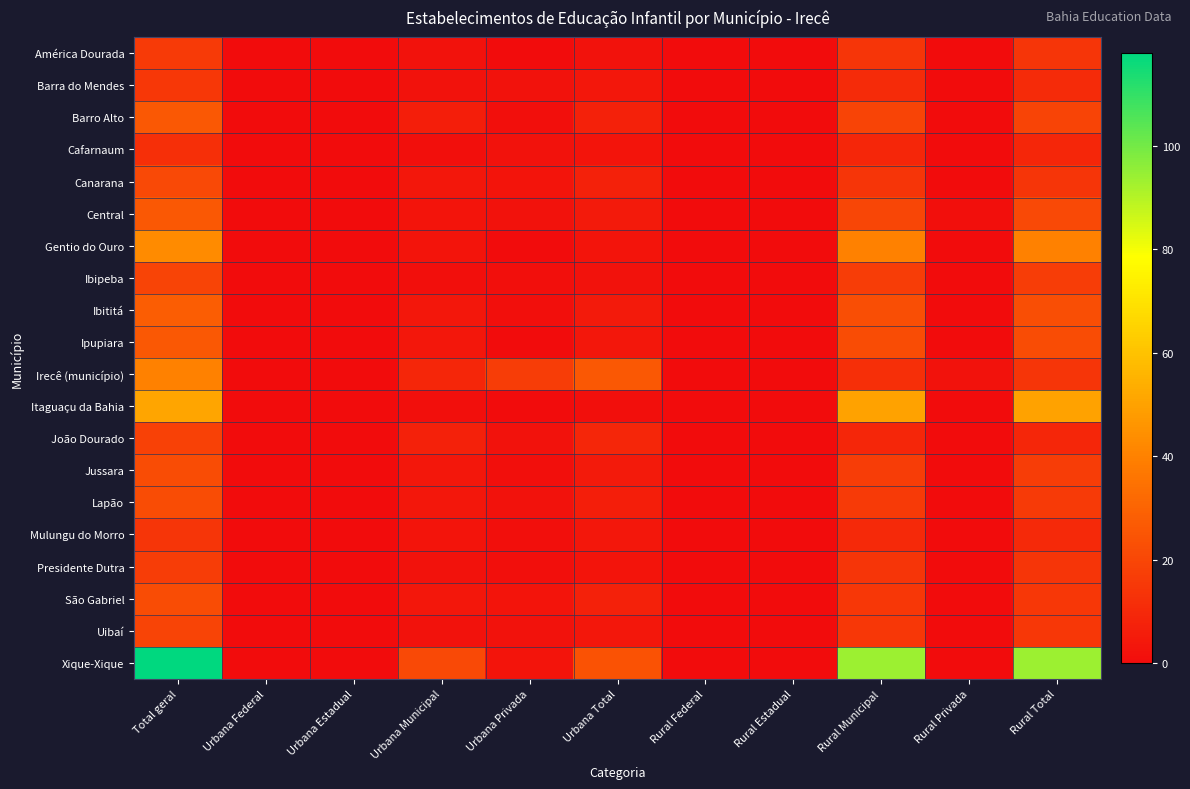

How many series are shown in this chart?

20